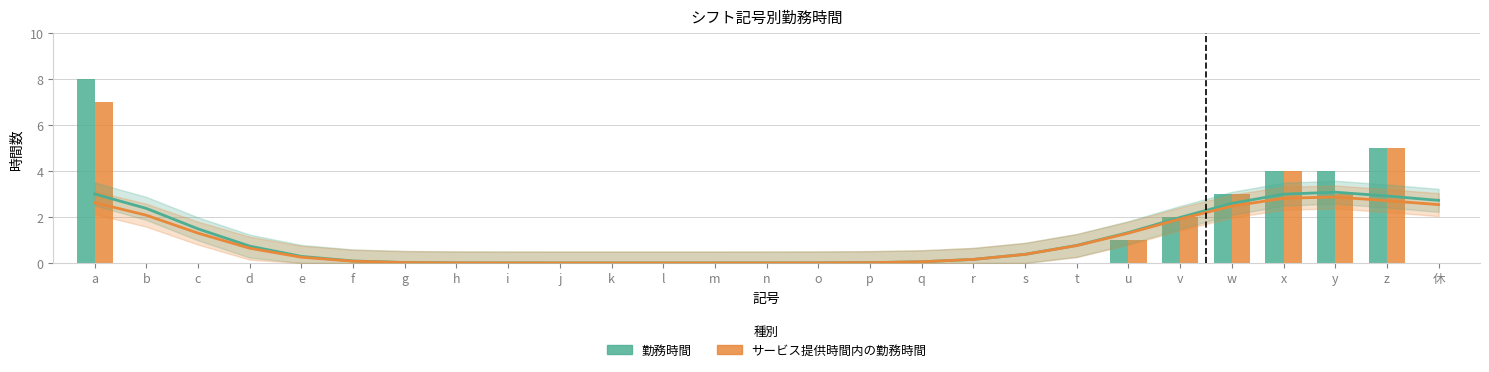

What is the sum of the 勤務時間 (trend) values at f and r?

0.2